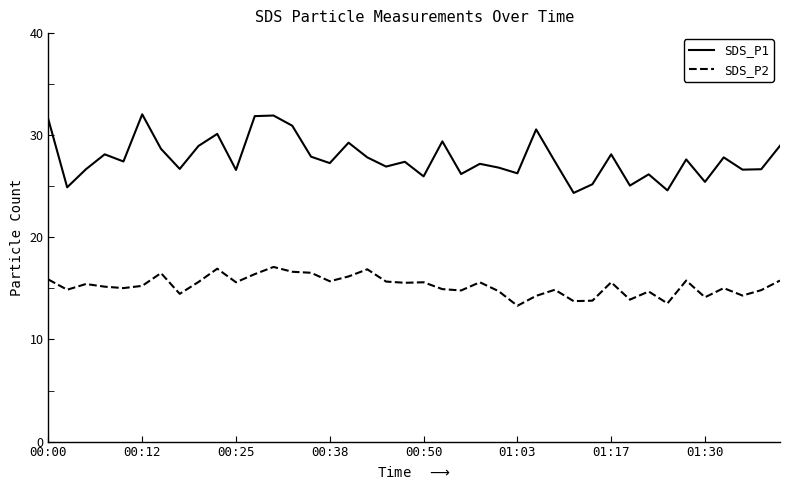

What is the minimum value shown in the chart?

13.3